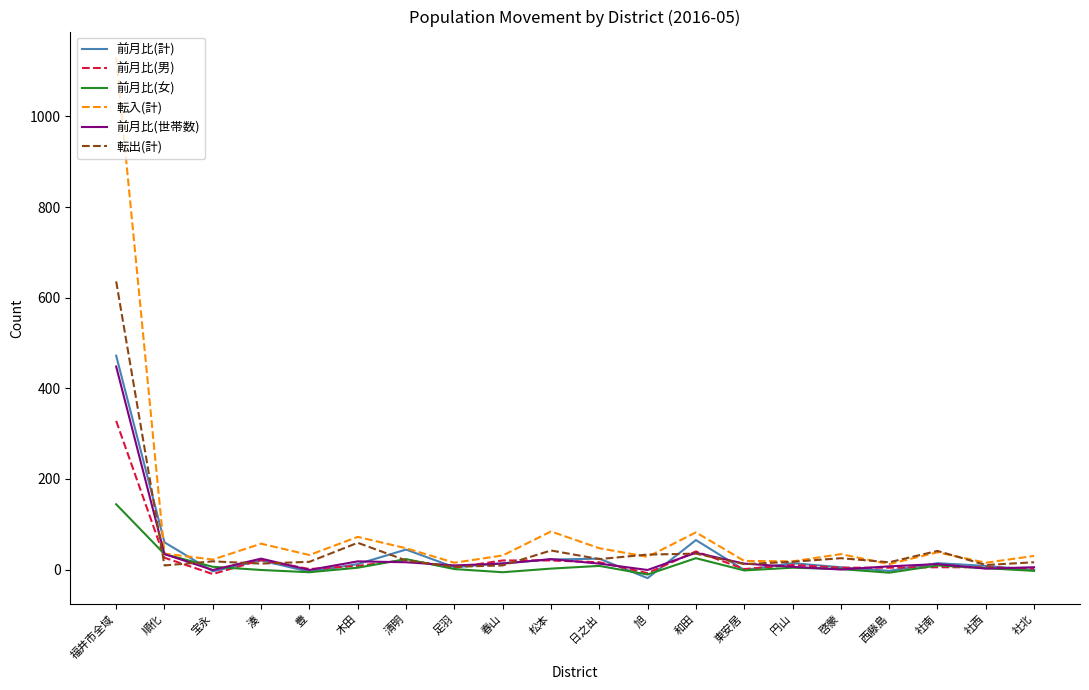

Does the chart display data point markers on the line(s)?

No